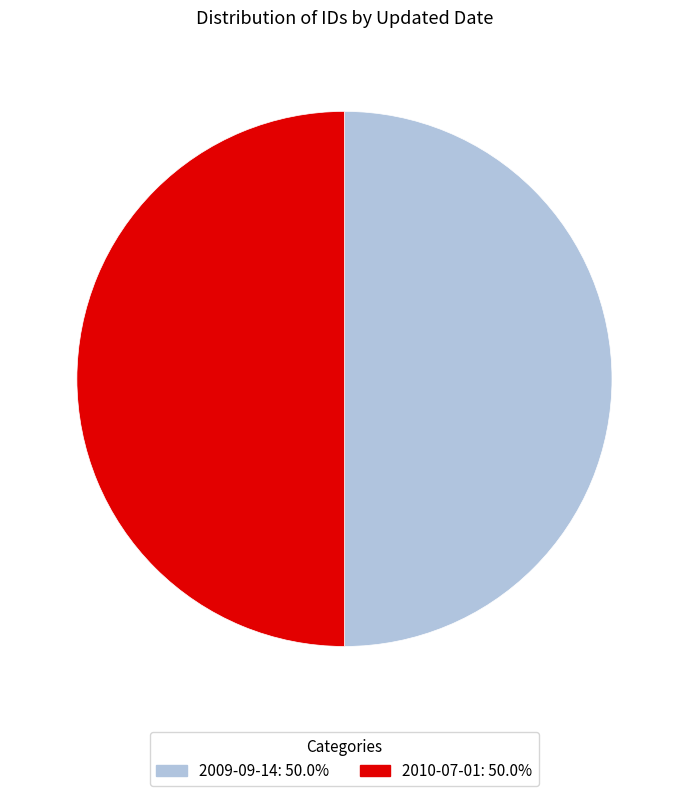

Approximately how many times larger is the value at 2010-07-01 compared to 2009-09-14?

1.0